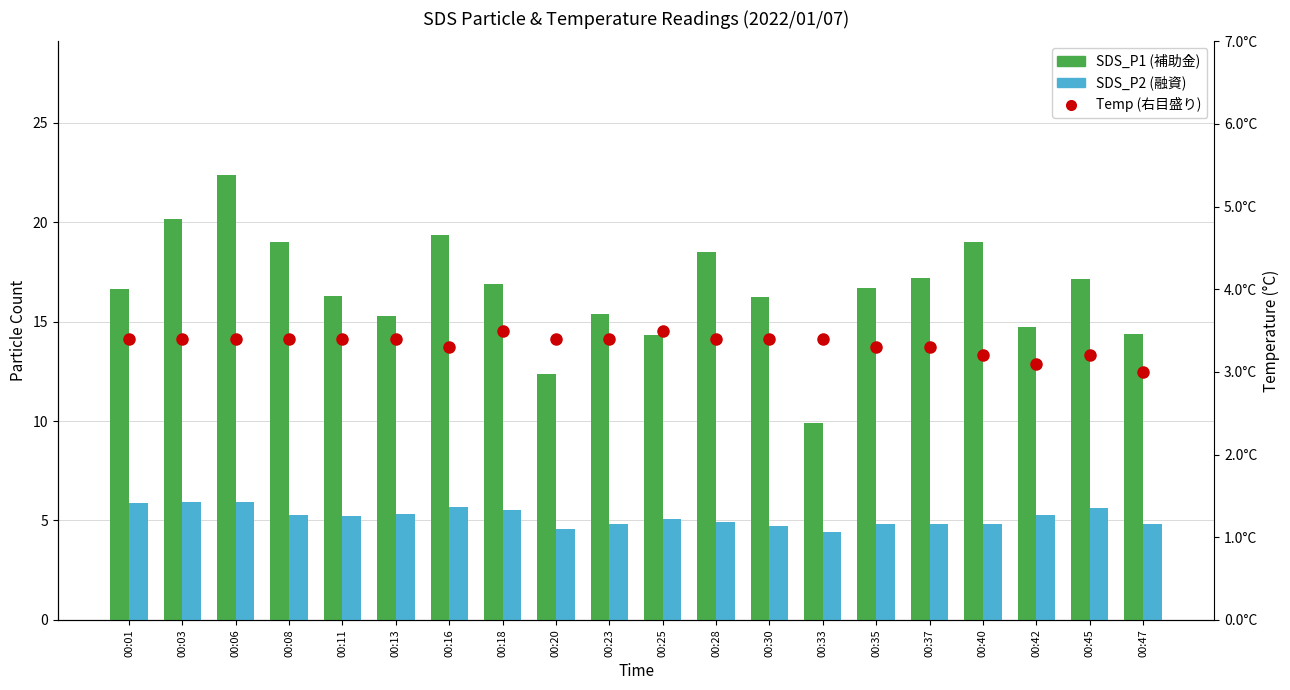

Reading left to right, what are all the values shown in this chart?

SDS_P1: 16.6	20.1	22.4	19.0	16.3	15.3	19.4	16.9	12.4	15.4	14.3	18.5	16.2	9.9	16.7	17.2	19.0	14.7	17.1	14.4
SDS_P2: 5.9	5.9	5.9	5.2	5.2	5.3	5.7	5.5	4.5	4.8	5.0	4.9	4.7	4.4	4.8	4.8	4.8	5.2	5.6	4.8
Temp: 3.4	3.4	3.4	3.4	3.4	3.4	3.3	3.5	3.4	3.4	3.5	3.4	3.4	3.4	3.3	3.3	3.2	3.1	3.2	3.0